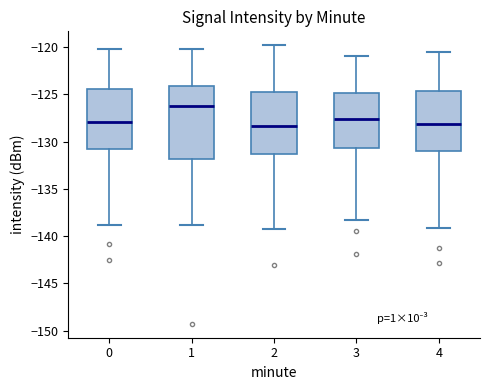

Where does the upper whisker of the box at x = 4 end on the y-axis? The values are not printed on the chart, so give them approximately, as read against the axis.

-120.5